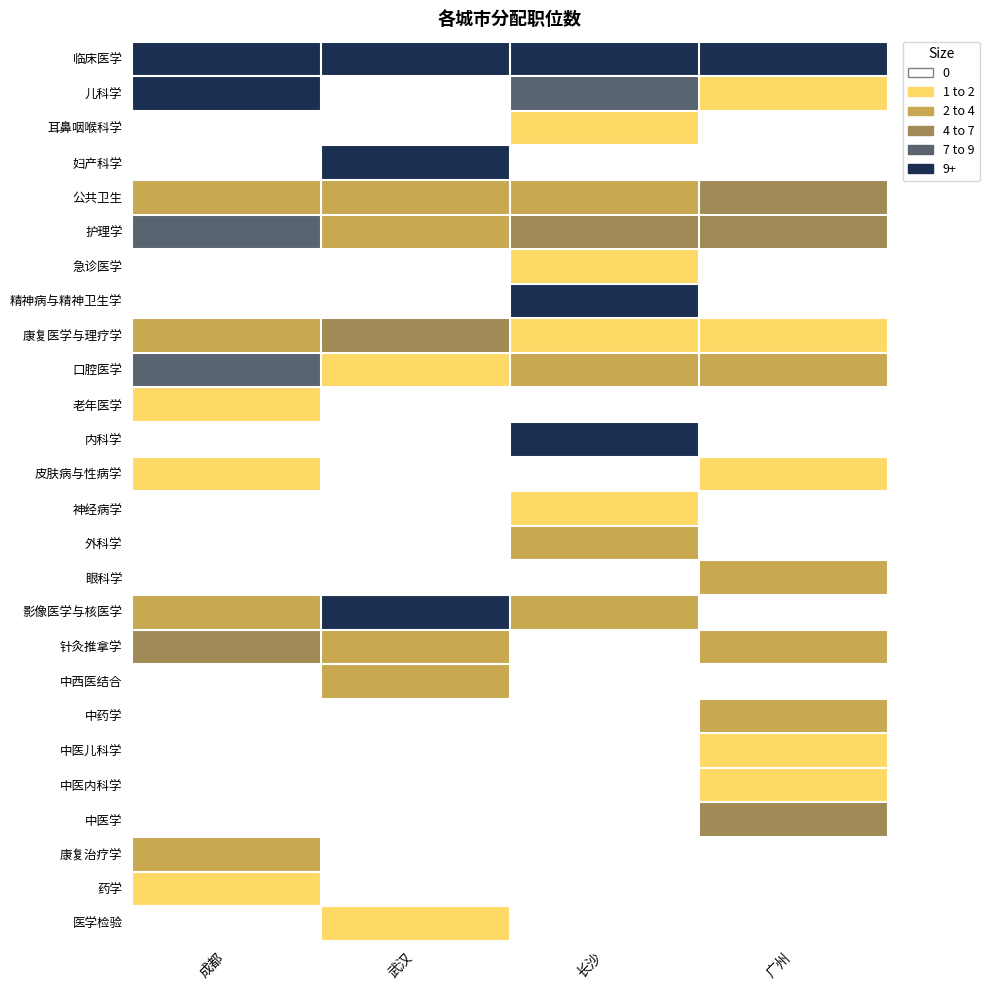

At how many categories does at least one series exceed 21?

3